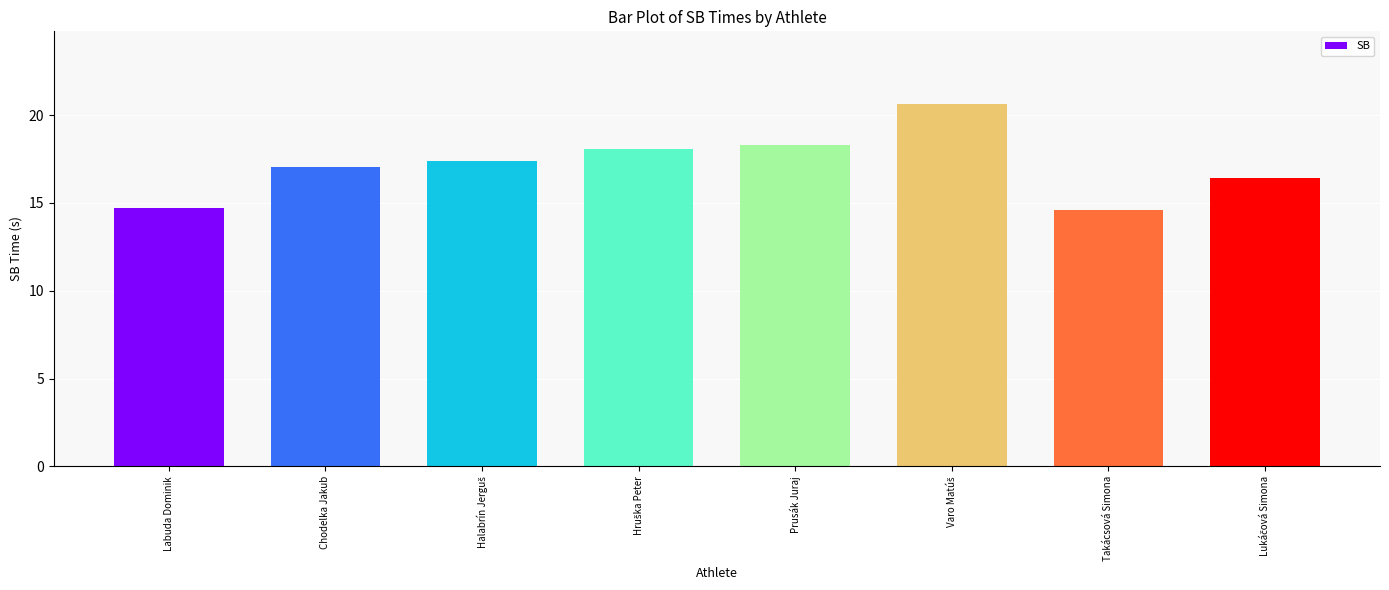

What is the difference between the values at Labuda Dominik and Prusák Juraj?

3.6